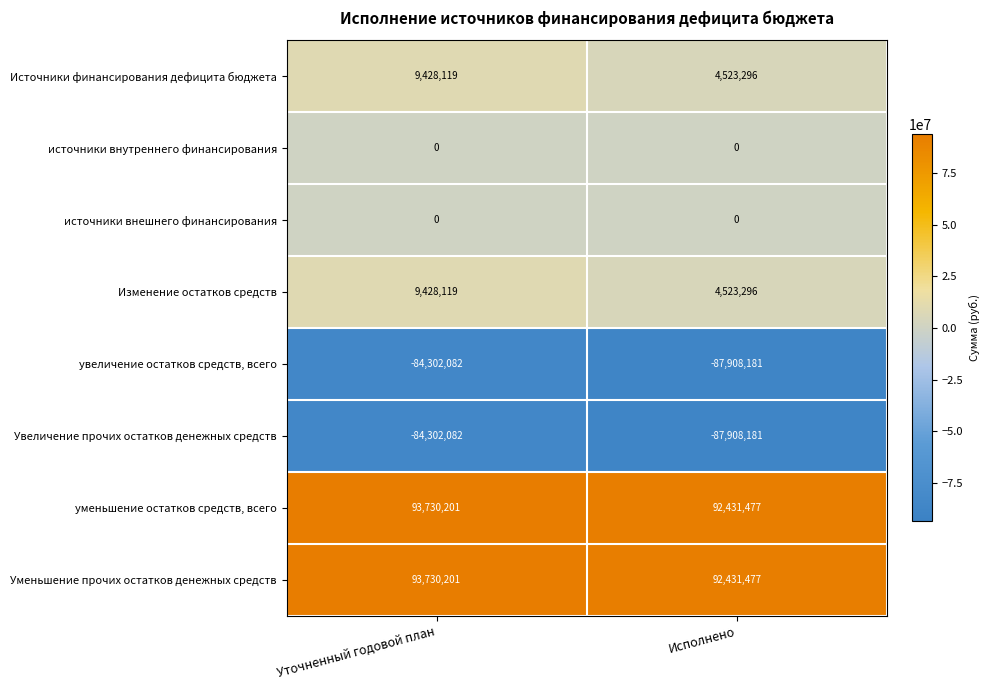

What value does the увеличение остатков средств, всего series have at Уточненный годовой план, to the nearest 50?

-84302100